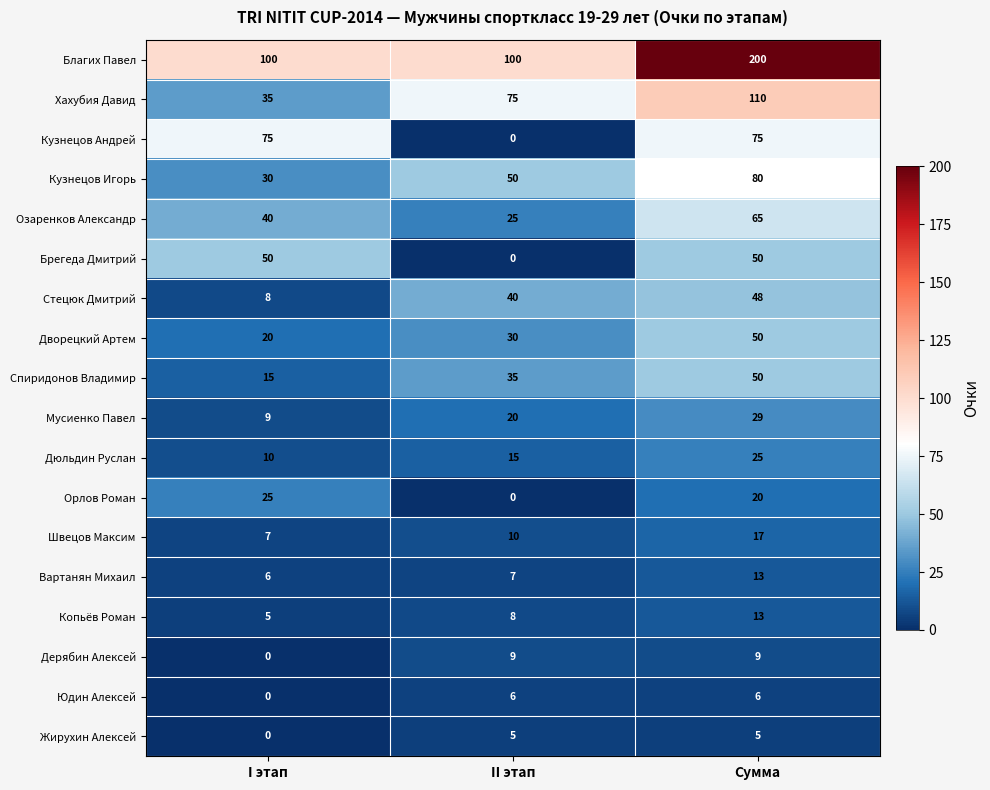

List the labels in order of Хахубия Давид value, smallest first.

I этап, II этап, Сумма